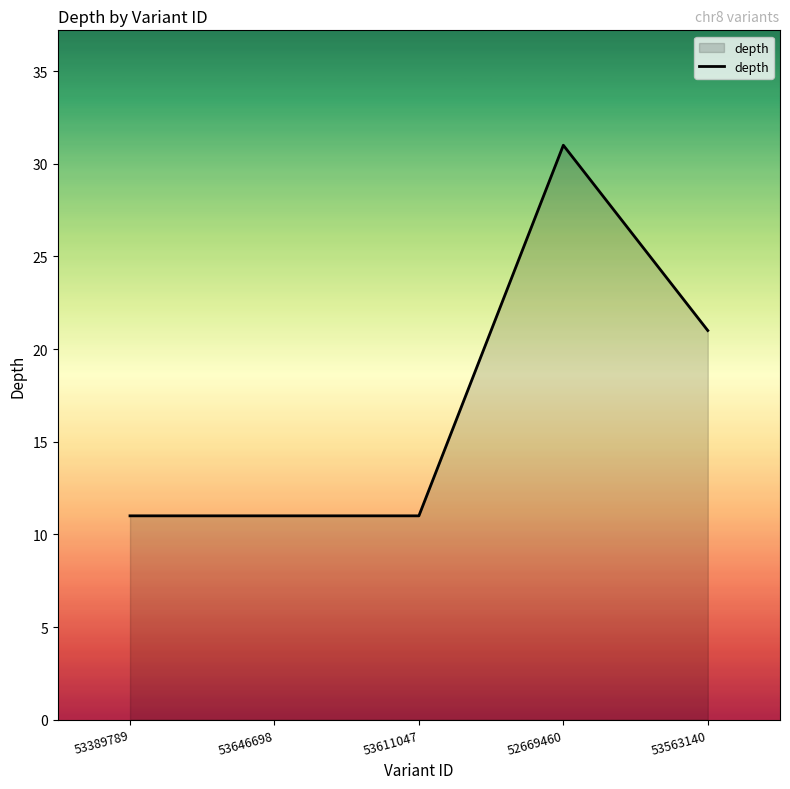

Reading left to right, transcribe all the data shown in this chart.

53389789=11	53646698=11	53611047=11	52669460=31	53563140=21